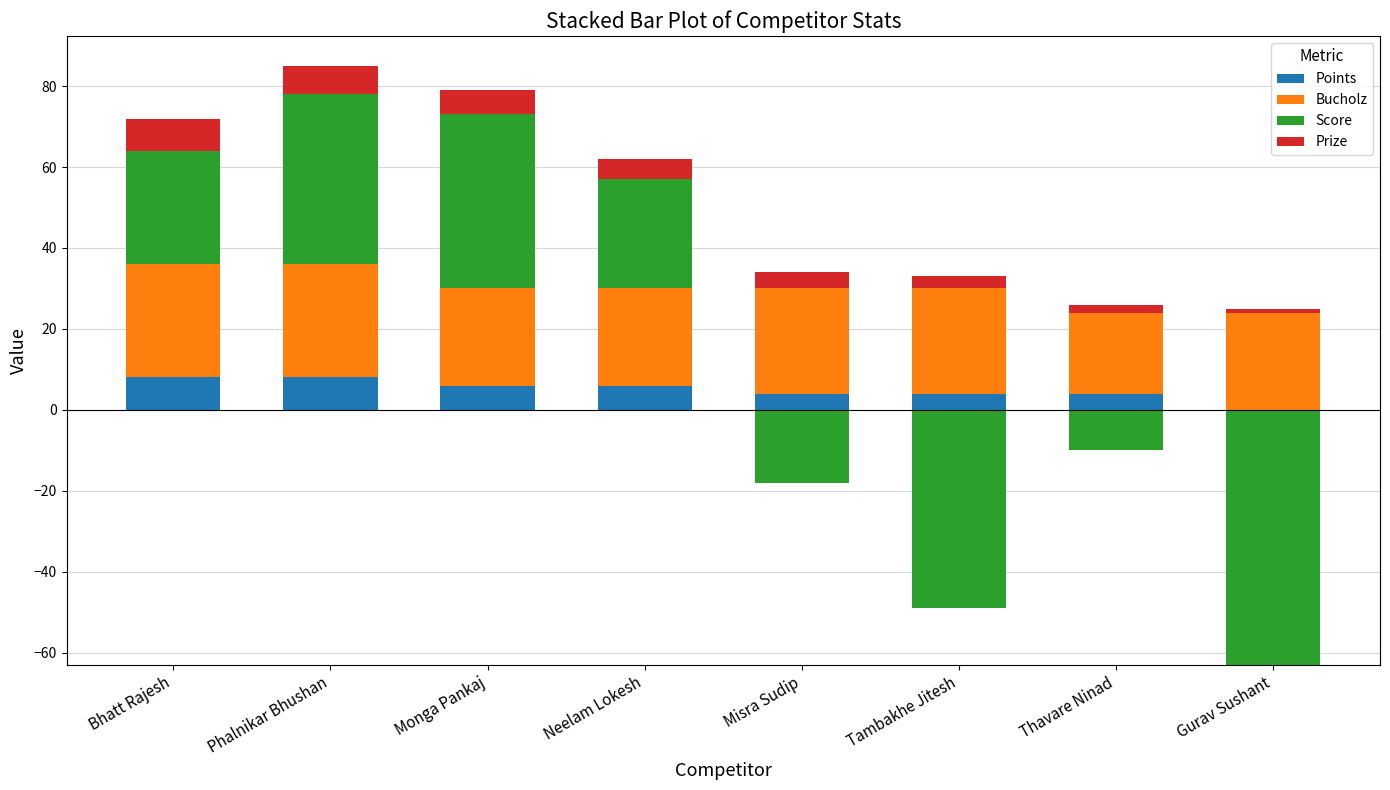

How many bars are there in total?

32